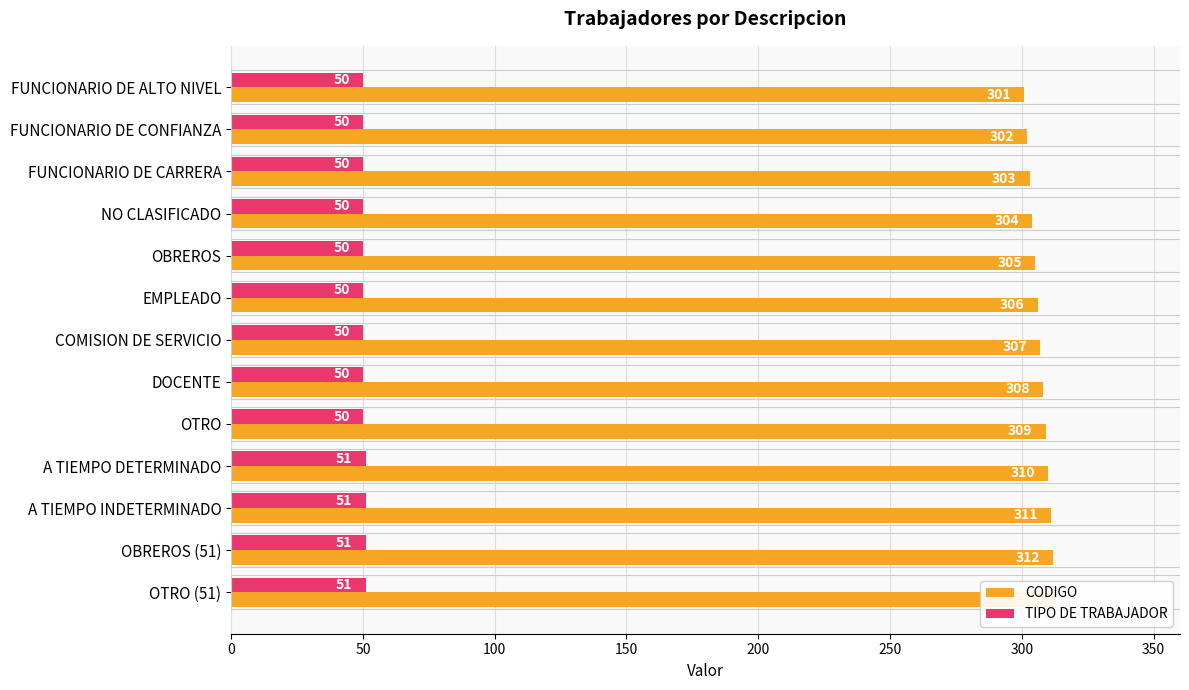

Is it true that TIPO DE TRABAJADOR equals 74 at FUNCIONARIO DE CONFIANZA?

False